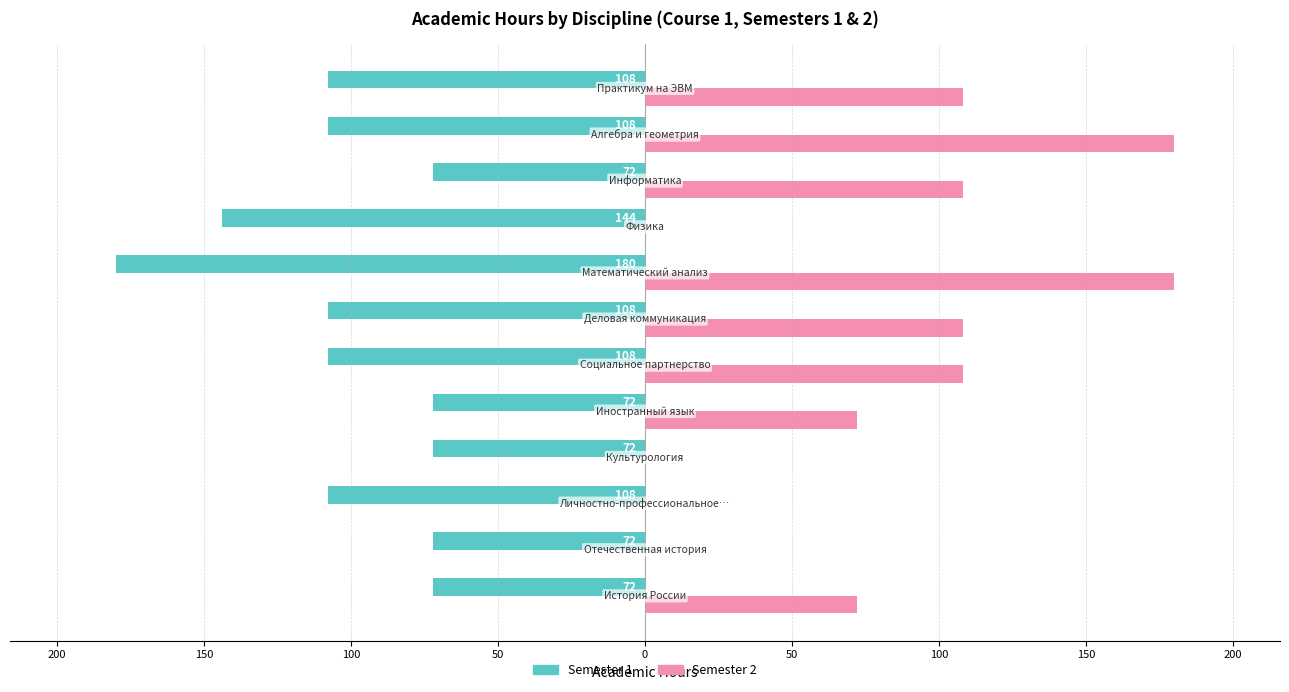

Count the Semester 2 values in the range 0 to 108.

10